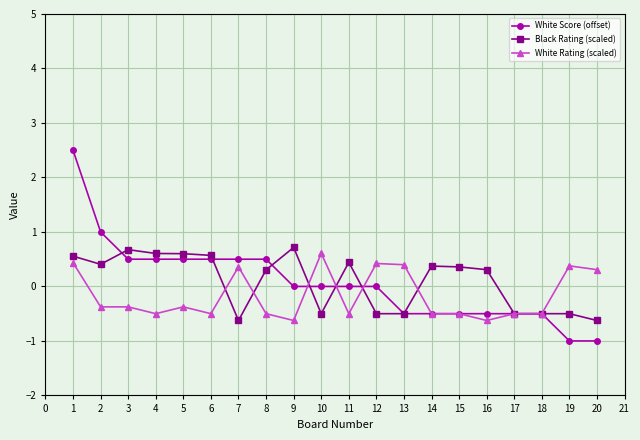

Between which two adjacent categories do White Rating (scaled) and White Score (offset) first intersect?

9 and 10